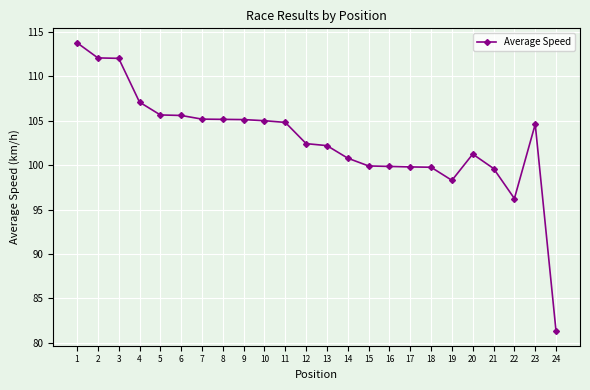

True or false: the data shows 171.6 at 3.

False